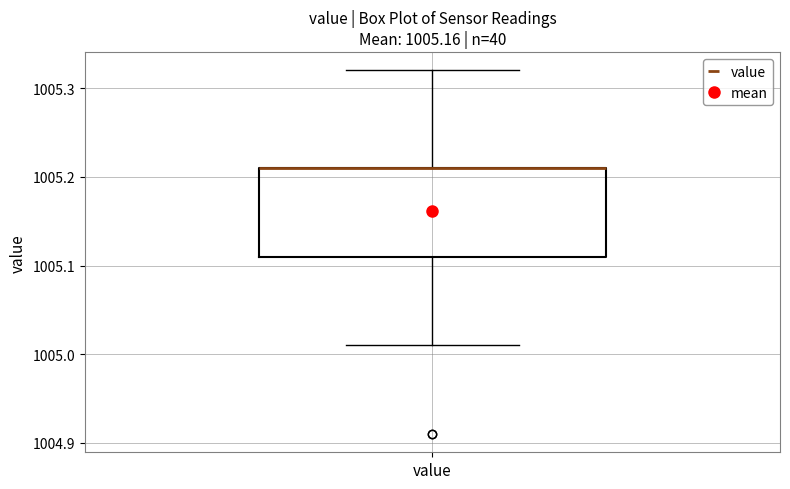

Transcribe this box plot: give where the median line is, the range the box spans, and where the two whiskers end, as read against the y-axis. The values are not printed on the chart, so give them approximately, as read against the axis.

median 1005.21 (drawn on the box's upper edge), box 1005.11 to 1005.21, whiskers 1005.01 to 1005.32